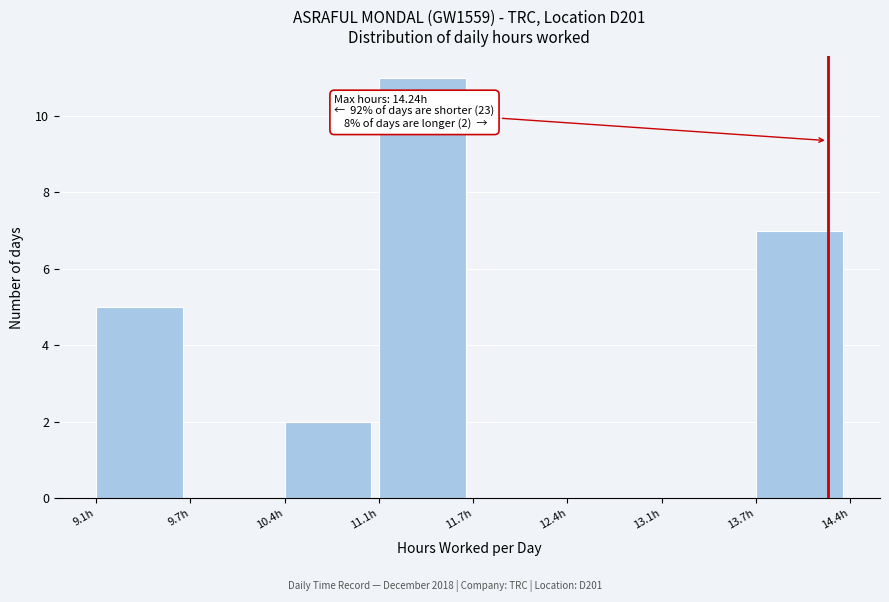

Over which range of the x-axis is the bar tallest?

11.1 to 11.7